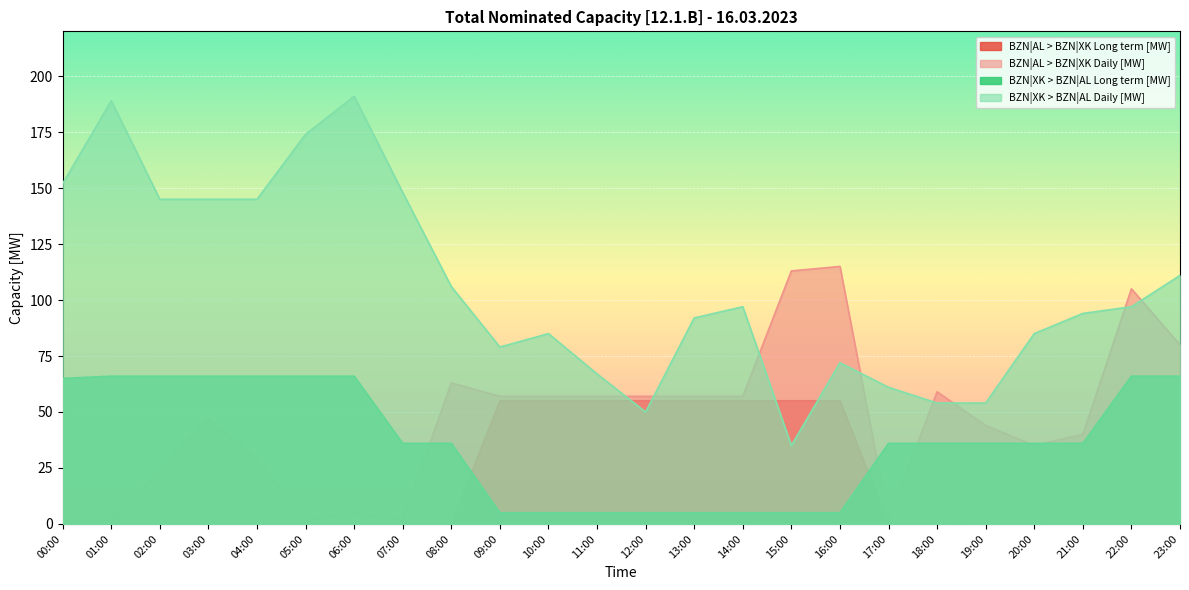

Where is BZN|XK > BZN|AL Long term [MW] nearest to the value 35?

07:00